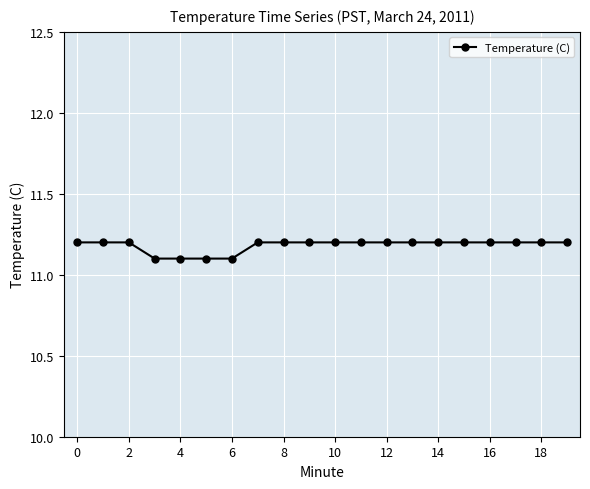

How many values are between 11 and 12?

20